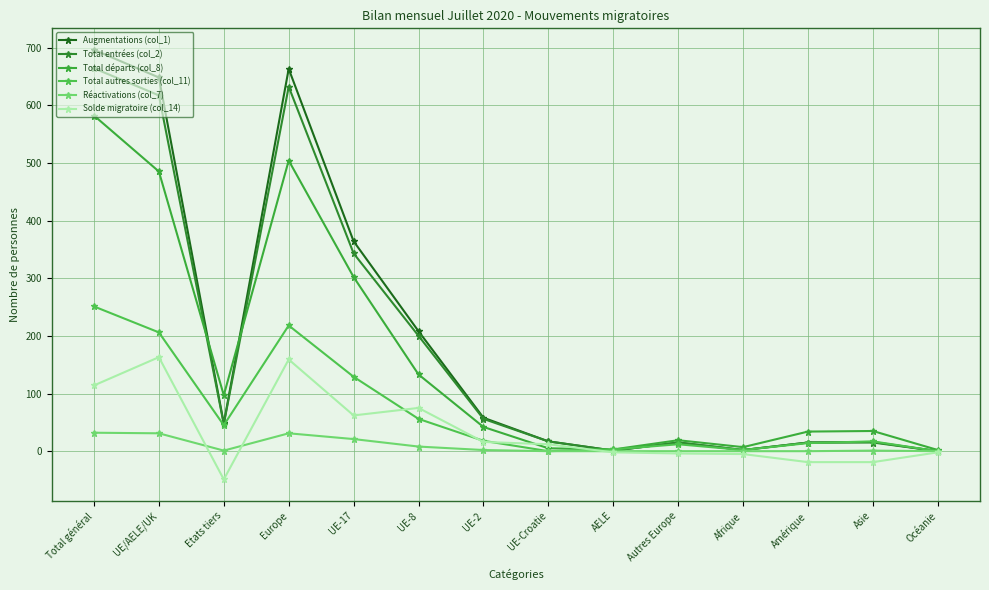

At UE-Croatie, list the series in order from smallest to largest.

Total autres sorties (col_11), Réactivations (col_7), Total départs (col_8), Solde migratoire (col_14), Augmentations (col_1), Total entrées (col_2)